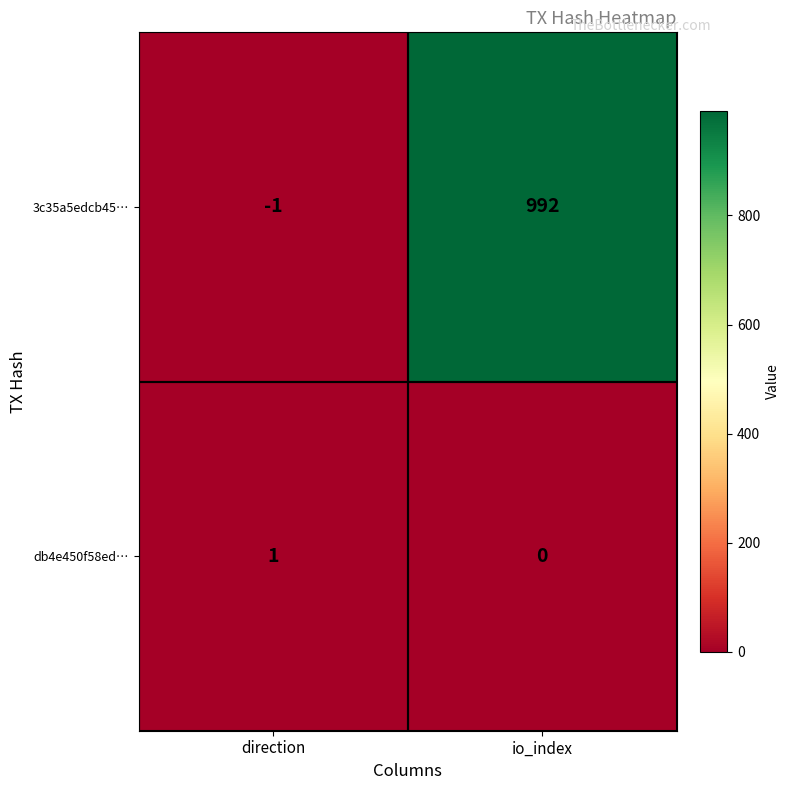

How many data points does each series have?

2